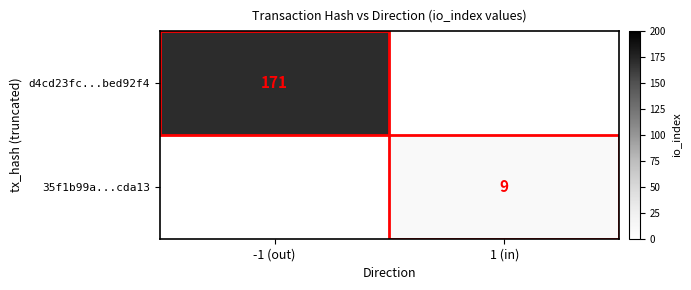

The value of d4cd23fc...bed92f4 at -1 (out) is 171. True or false?

True